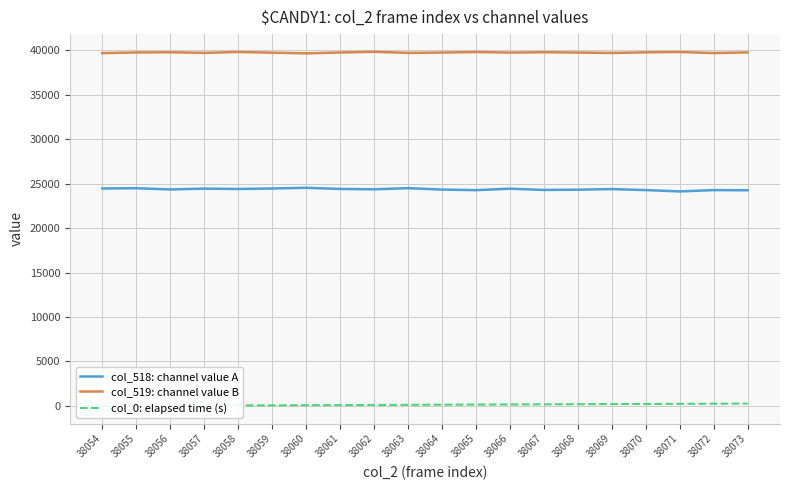

At which category does the chart reach its minimum across all series?

38054